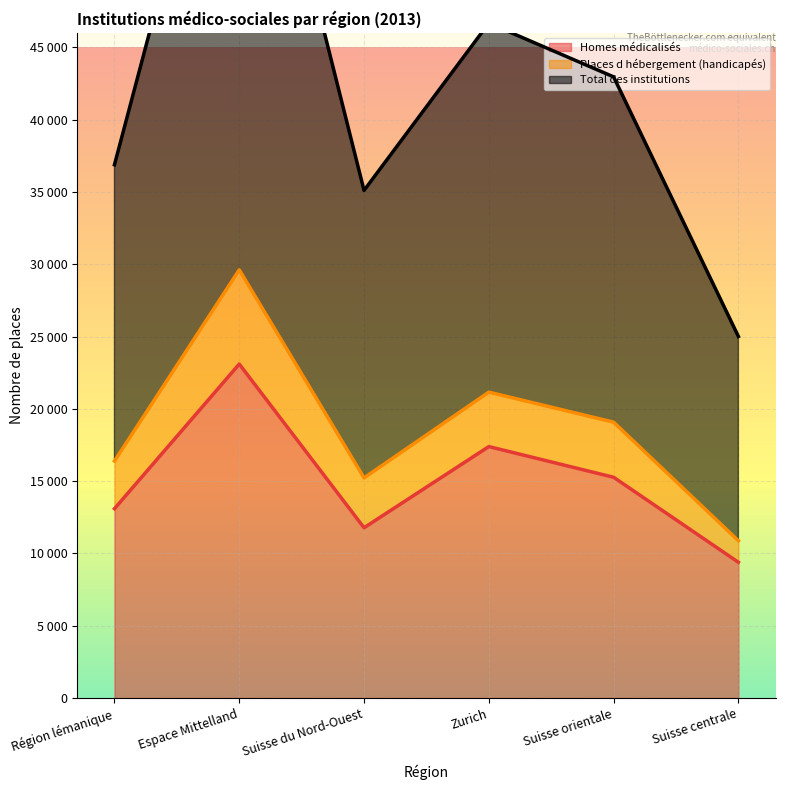

True or false: Homes médicalisés and Total des institutions cross at least once.

False